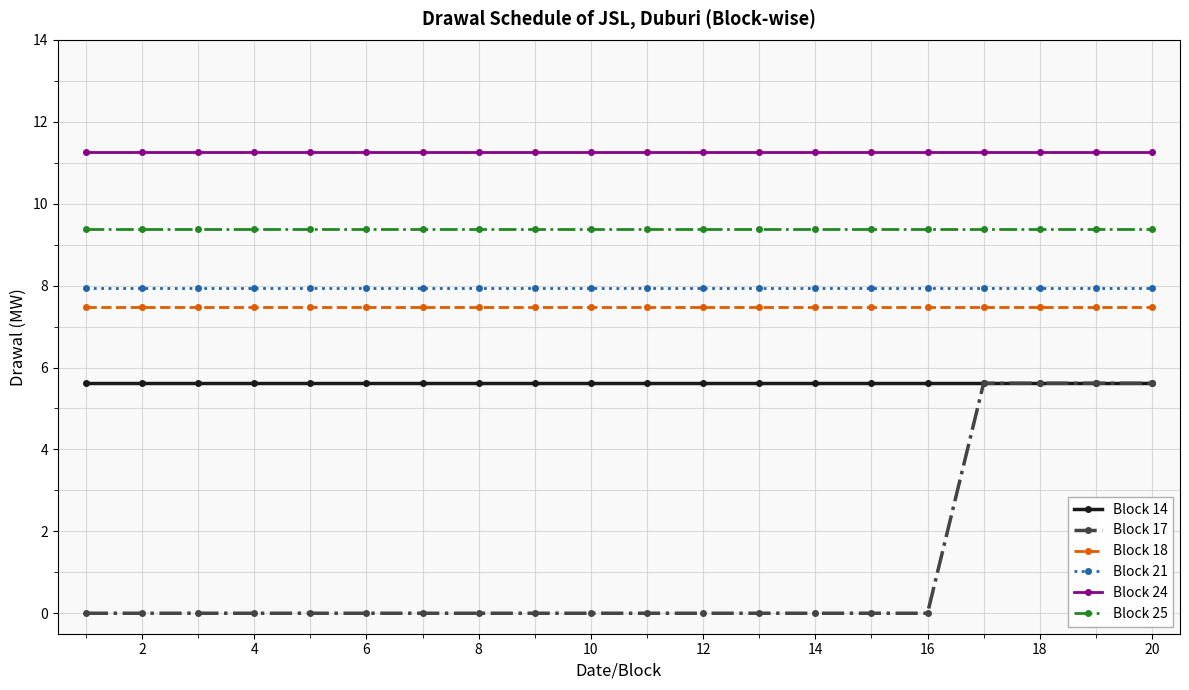

At how many categories does at least one series exceed 2?

20